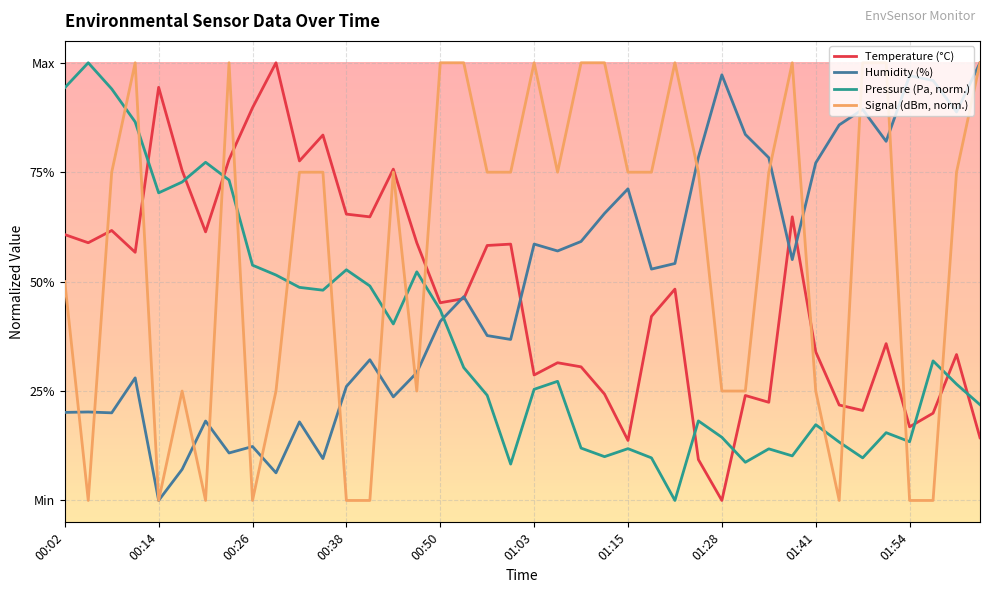

Is this an area chart (filled region under the line)?

No